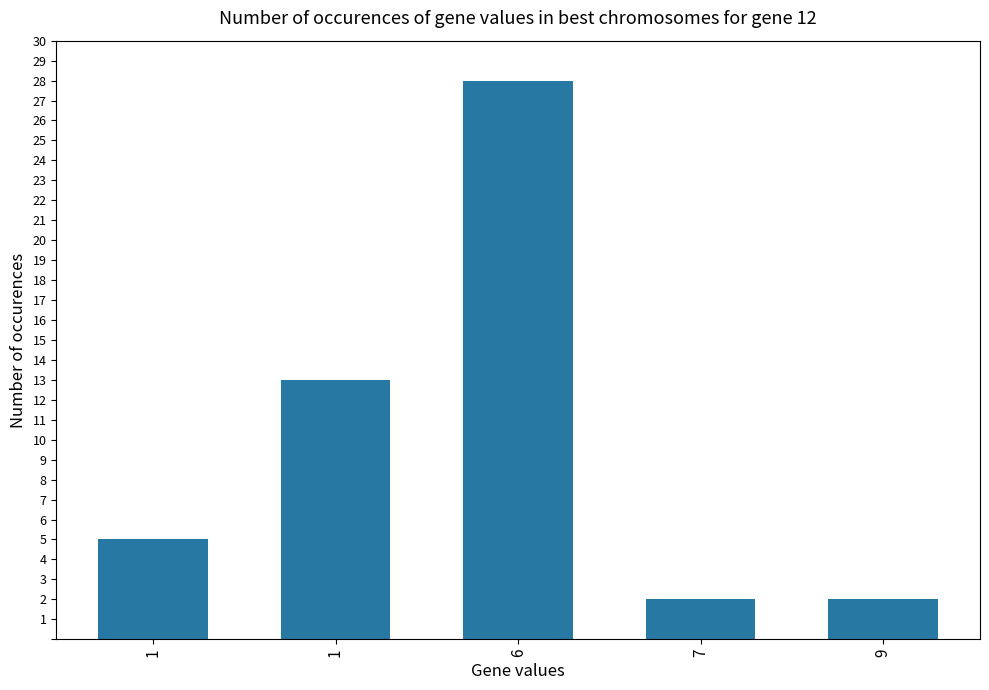

Reading left to right, list all the values displayed in this chart.

5	13	28	2	2